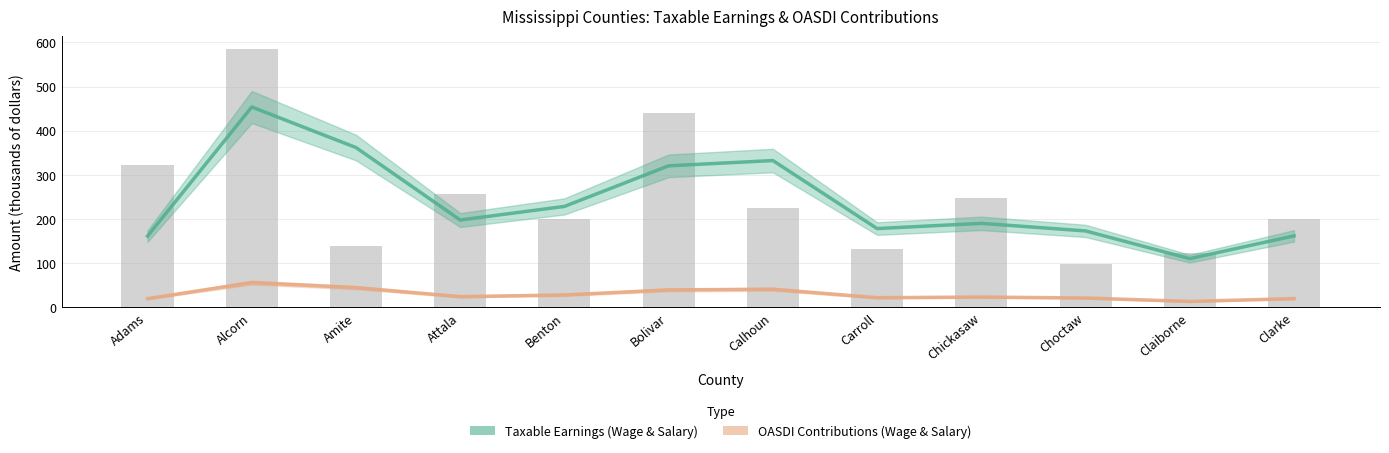

Reading left to right, extract all data points from this chart.

Taxable Earnings (Wage & Salary): Adams=161.5	Alcorn=453.9	Amite=362.1	Attala=198.0	Benton=228.8	Bolivar=320.7	Calhoun=332.6	Carroll=178.6	Chickasaw=190.4	Choctaw=173.3	Claiborne=110.5	Clarke=162.1
OASDI Contributions (Wage & Salary): Adams=20.0	Alcorn=56.3	Amite=44.9	Attala=24.5	Benton=28.4	Bolivar=39.8	Calhoun=41.2	Carroll=22.1	Chickasaw=23.6	Choctaw=21.5	Claiborne=13.7	Clarke=20.1